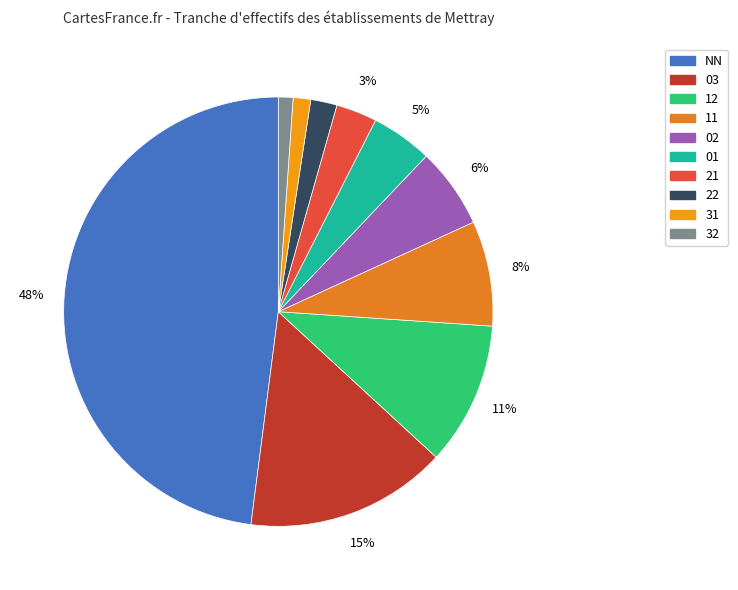

How many segments does this pie chart have?

10